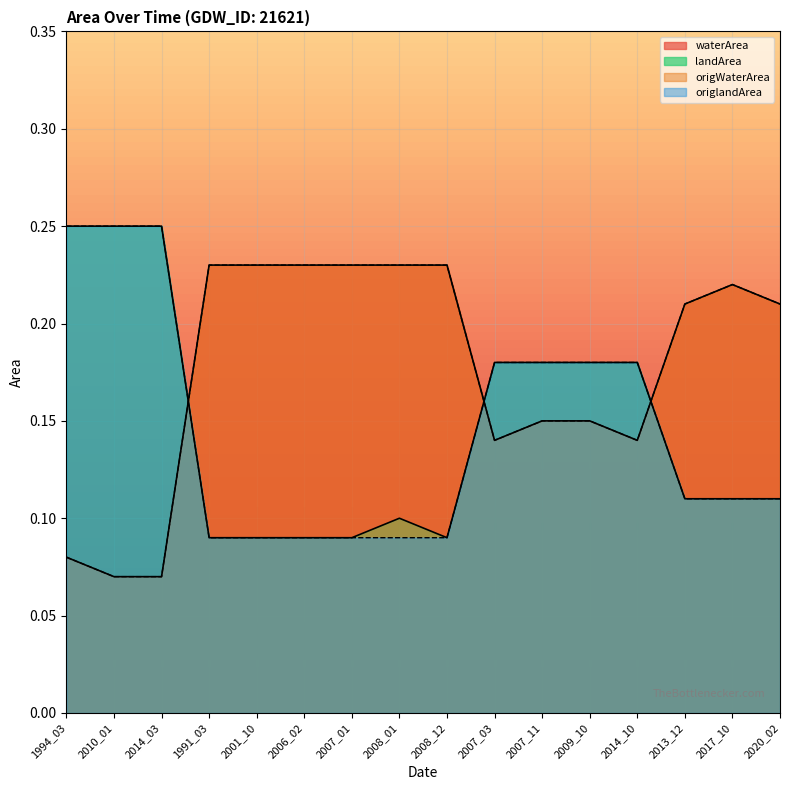

Reading left to right, extract all data points from this chart.

waterArea: 0.1	0.1	0.1	0.2	0.2	0.2	0.2	0.2	0.2	0.1	0.1	0.1	0.1	0.2	0.2	0.2
landArea: 0.2	0.2	0.2	0.1	0.1	0.1	0.1	0.1	0.1	0.2	0.2	0.2	0.2	0.1	0.1	0.1
origWaterArea: 0.1	0.1	0.1	0.2	0.2	0.2	0.2	0.2	0.2	0.1	0.1	0.1	0.1	0.2	0.2	0.2
origlandArea: 0.2	0.2	0.2	0.1	0.1	0.1	0.1	0.1	0.1	0.2	0.2	0.2	0.2	0.1	0.1	0.1